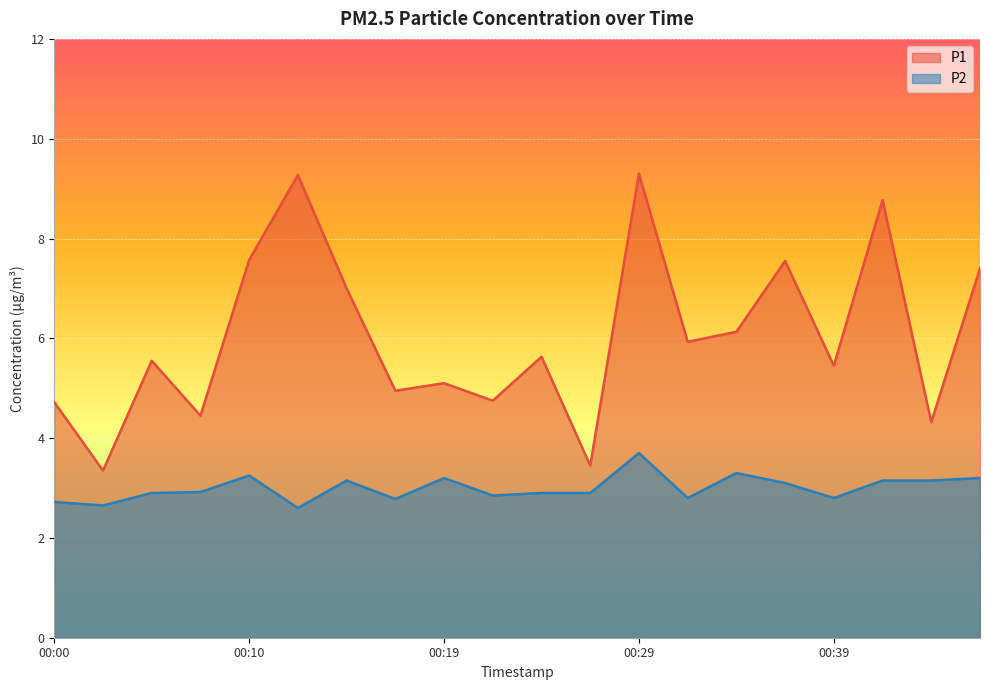

At which label does P1 first exceed 5?

00:05